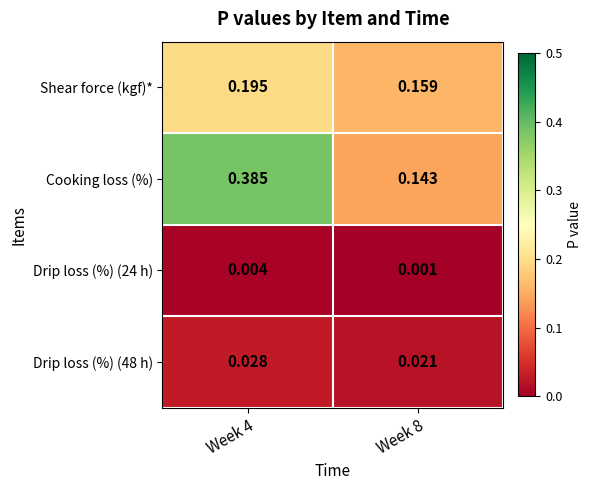

Which series changed the most between Week 4 and Week 8?

Cooking loss (%)